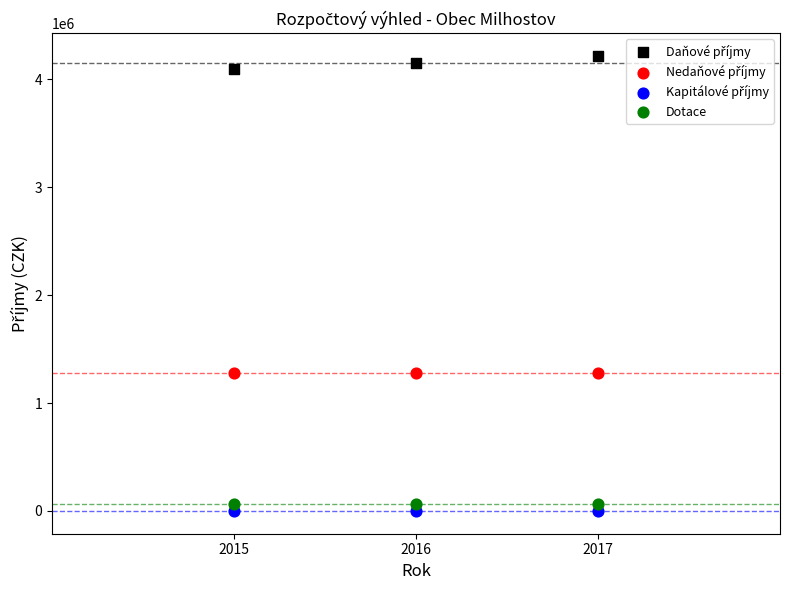

Across all data points, what is the average X value?

2016